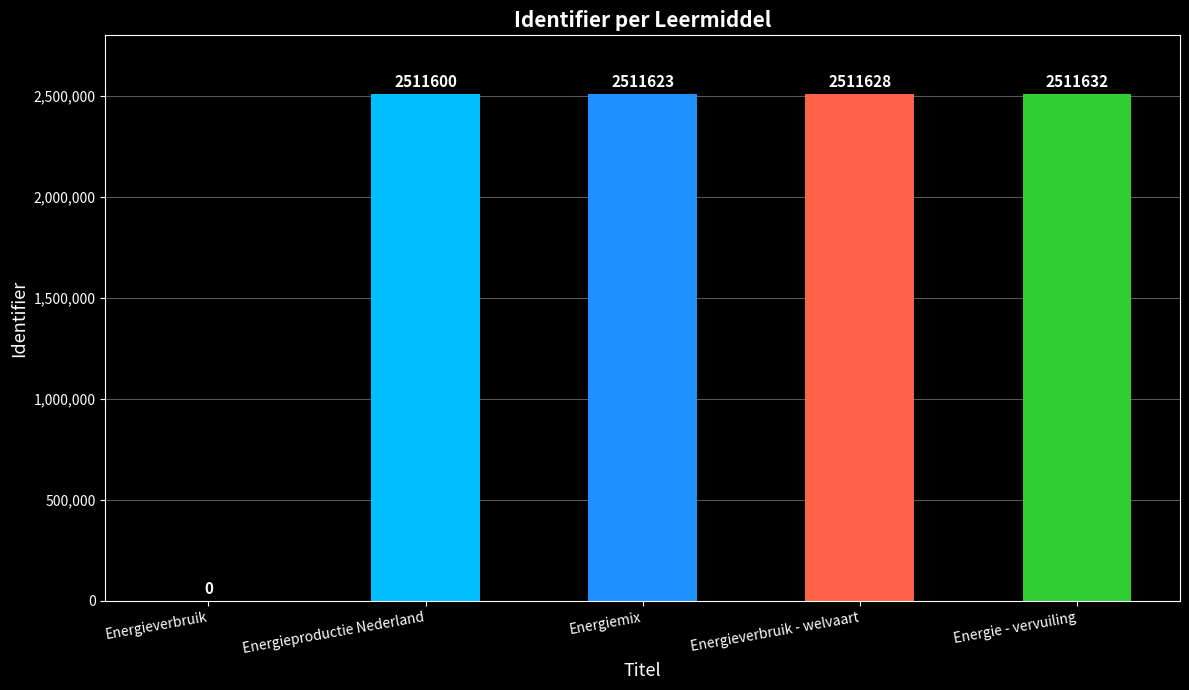

Reading left to right, transcribe all the data shown in this chart.

Energieverbruik=0	Energieproductie Nederland=2511600	Energiemix=2511623	Energieverbruik - welvaart=2511628	Energie - vervuiling=2511632